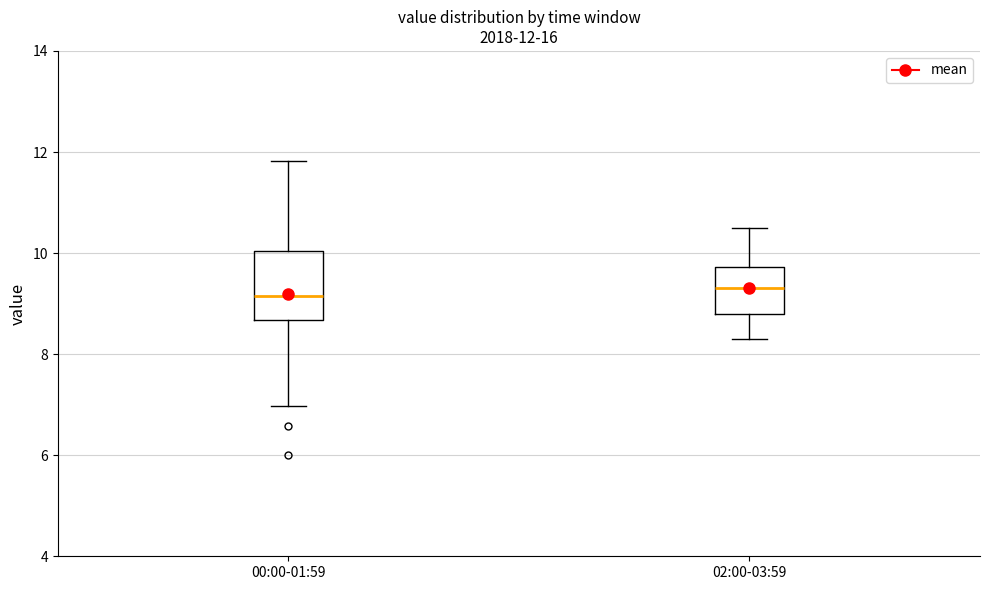

Comparing the boxes themselves (not the whiskers), which one is the tallest?

00:00-01:59